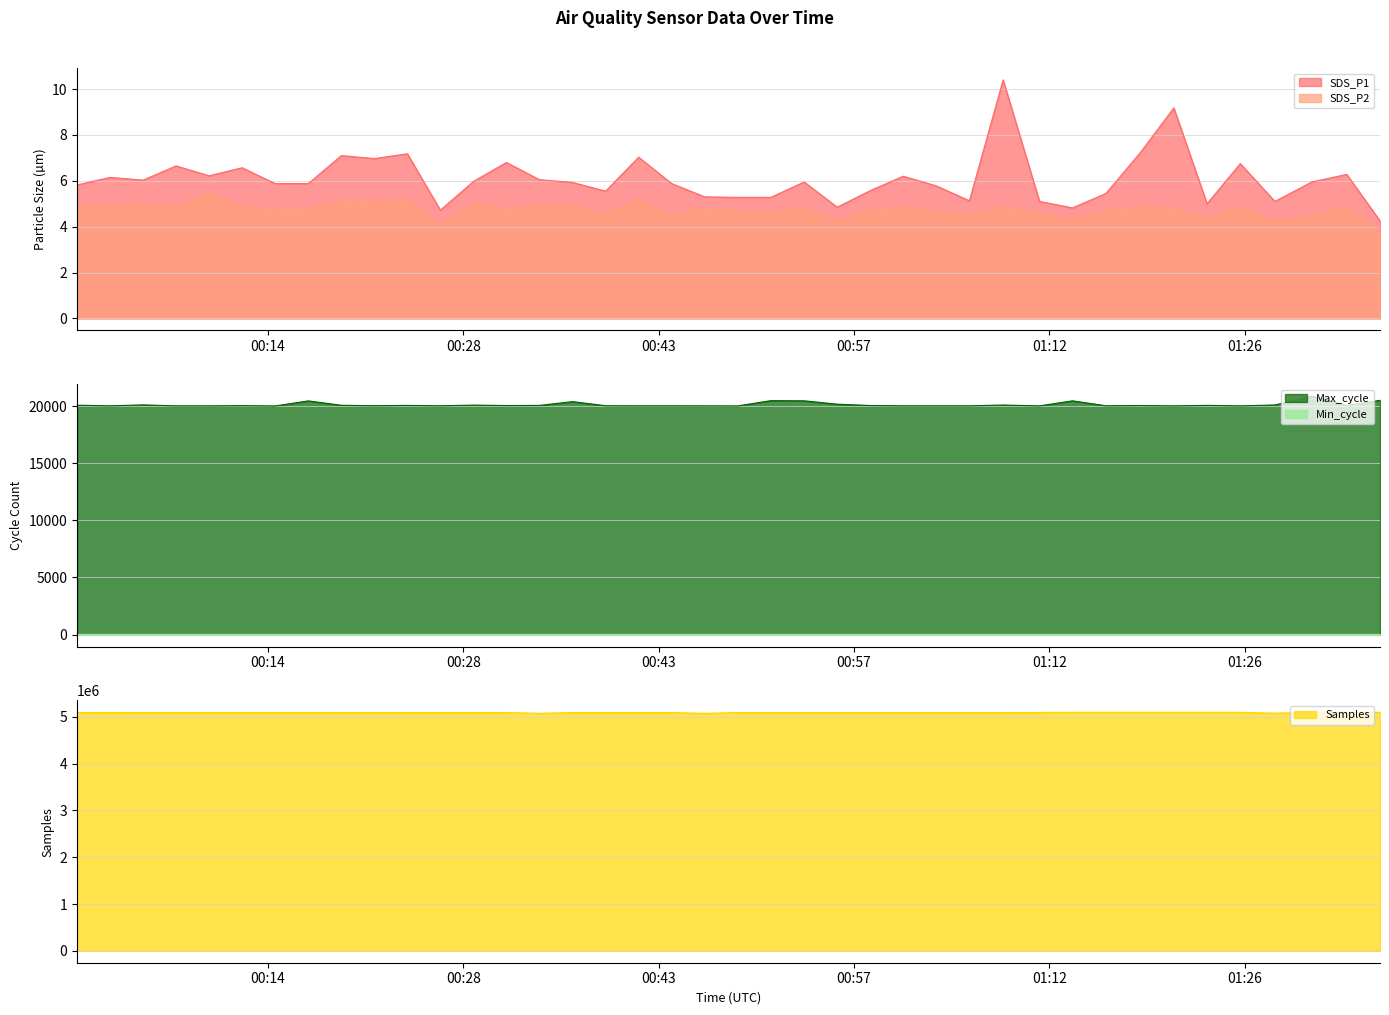

True or false: Max_cycle and SDS_P2 intersect in this chart.

False